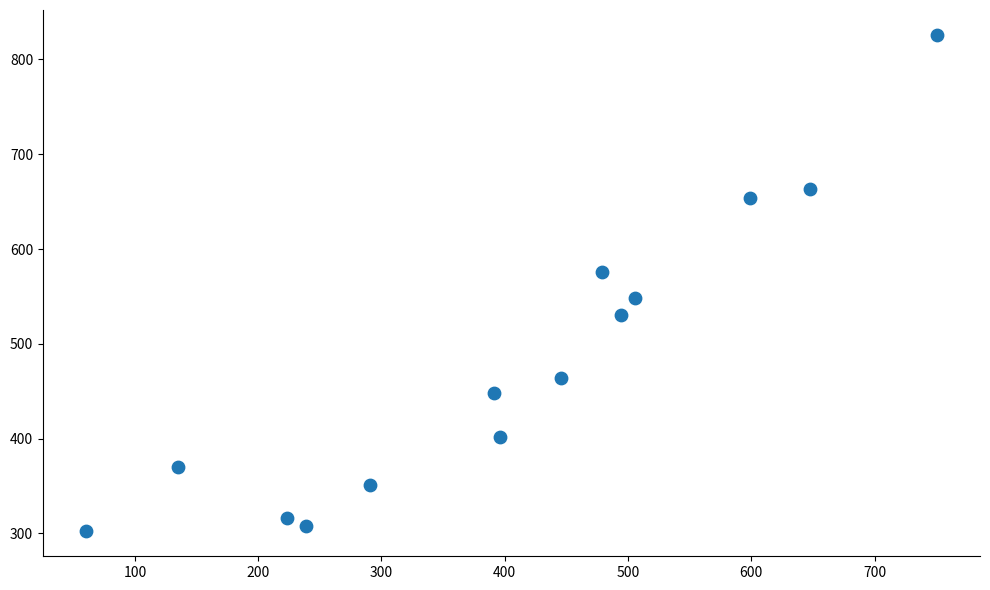

What is the range of X values (max minus min)?

691